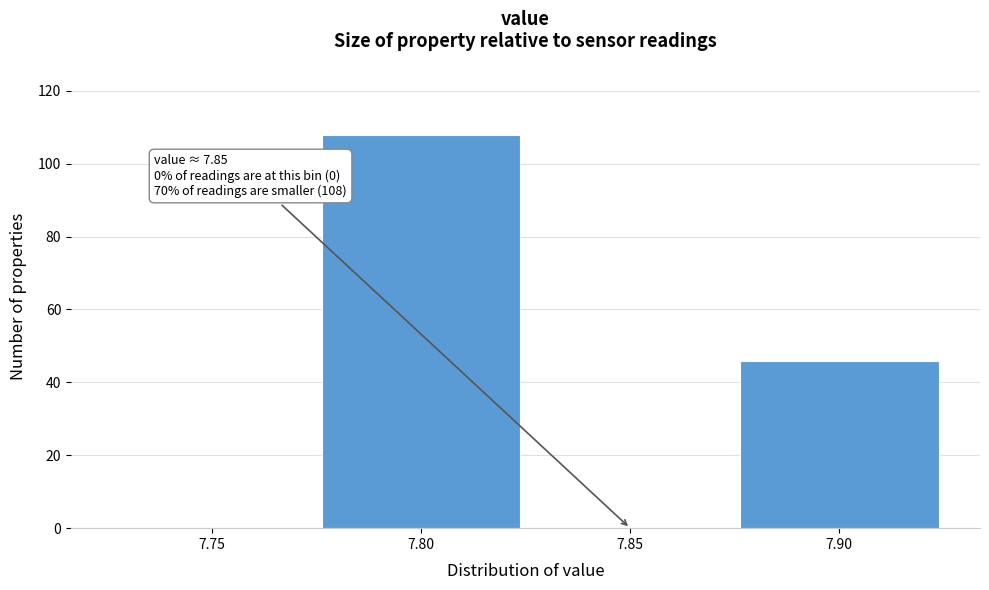

Reading left to right, transcribe all the data shown in this chart.

7.75=0	7.80=108	7.85=0	7.90=46